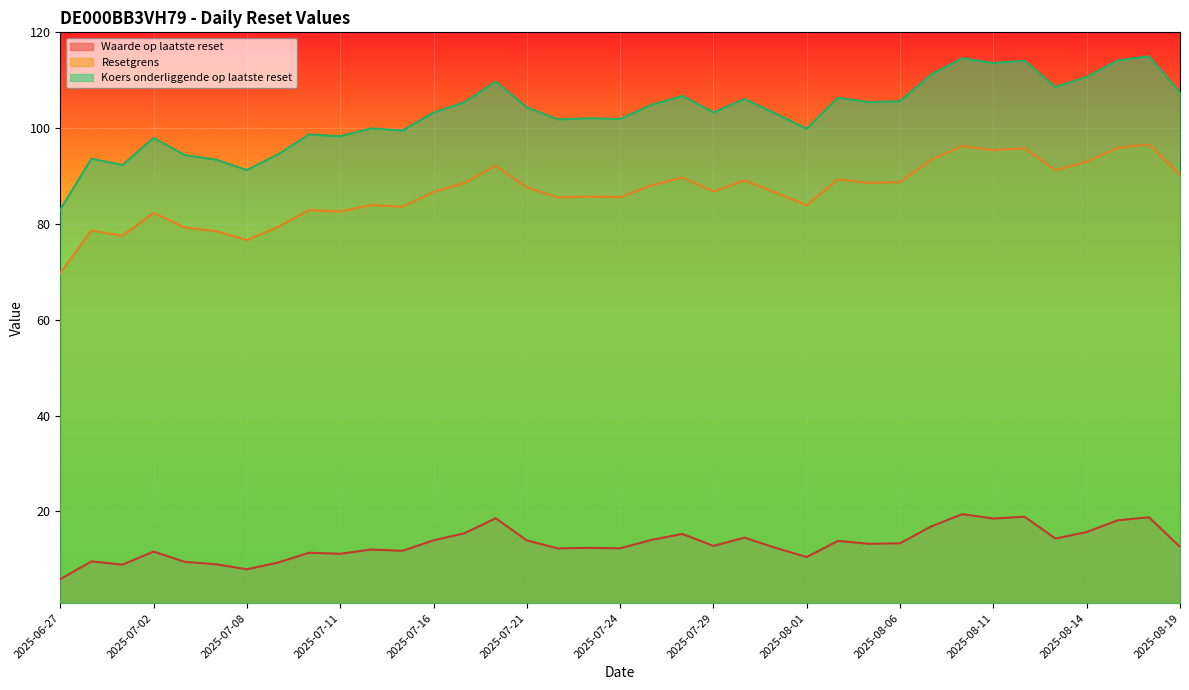

Between 2025-07-15 and 2025-08-01, which series saw the biggest shift?

Waarde op laatste reset